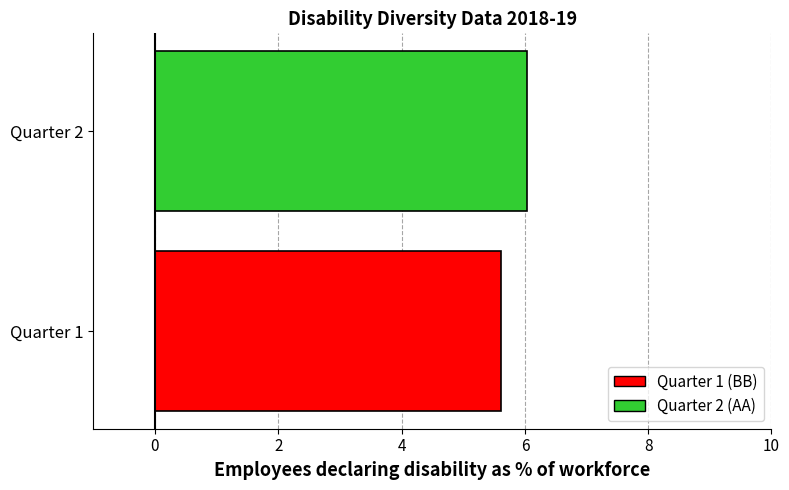

What is the change in value from Quarter 1 to Quarter 2?

+0.4